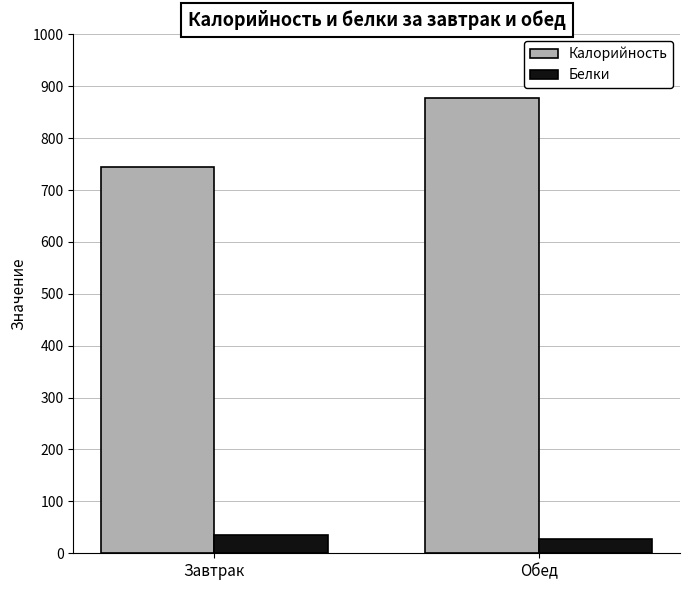

List the series in order of their overall mean, highest first.

Калорийность, Белки